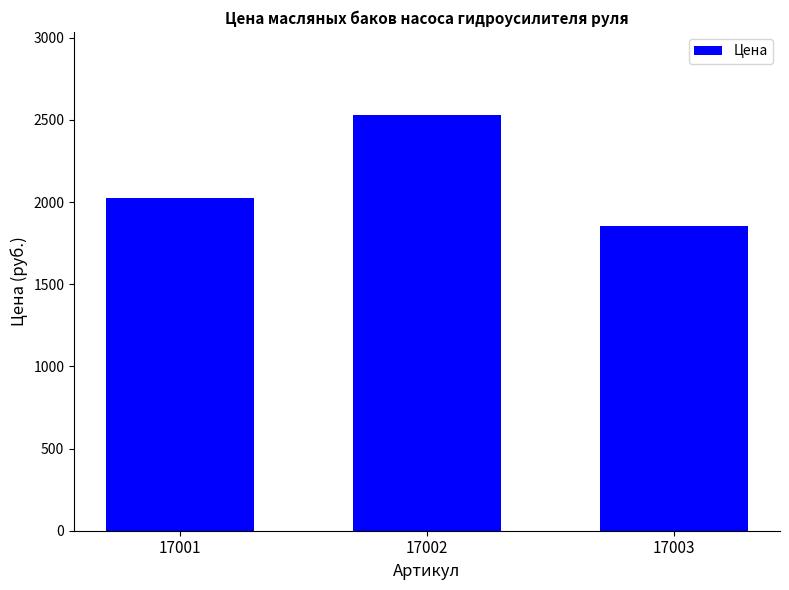

What is the ratio of the value at 17001 to the value at 17003?

1.1